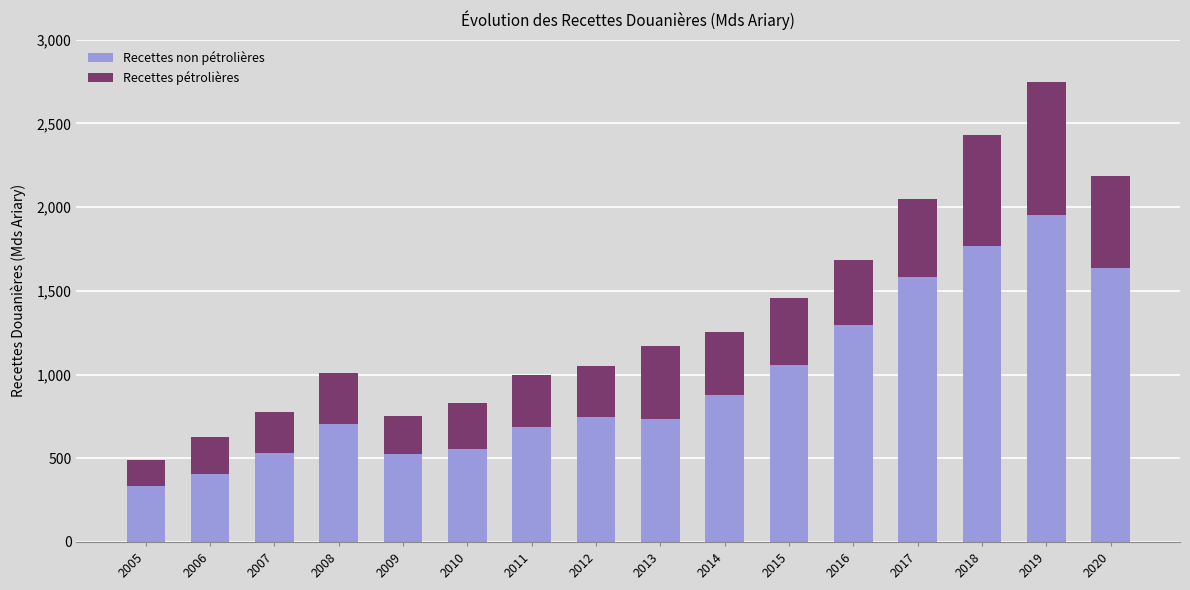

What is the total value across all series at 2013?

1172.3